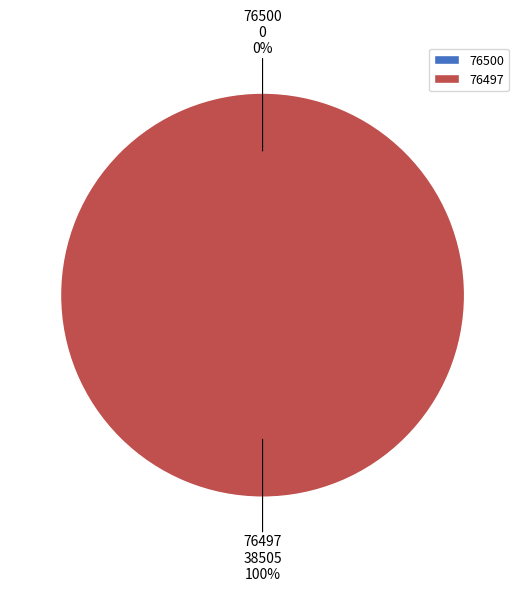

The 76497 slice represents 100% of the pie. True or false?

True